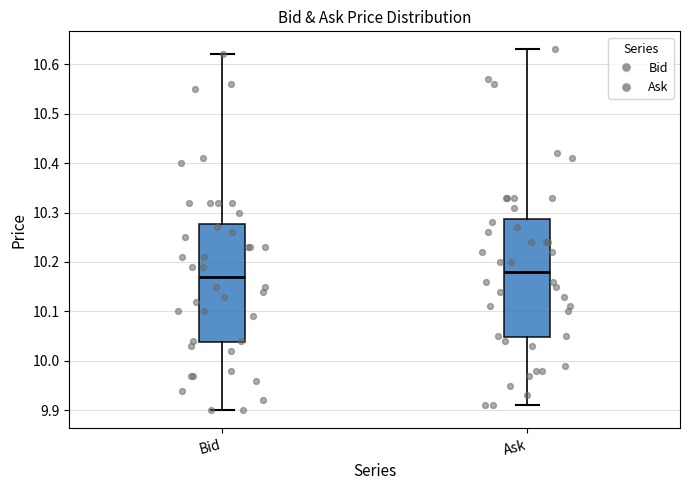

Reading left to right, read every box against the y-axis: the position of its median line, the range the box covers, and the ends of its whiskers. The values are not printed on the chart, so give them approximately, as read against the axis.

Bid: median 10.17, box 10.04 to 10.28, whiskers 9.90 to 10.62
Ask: median 10.18, box 10.05 to 10.29, whiskers 9.91 to 10.63